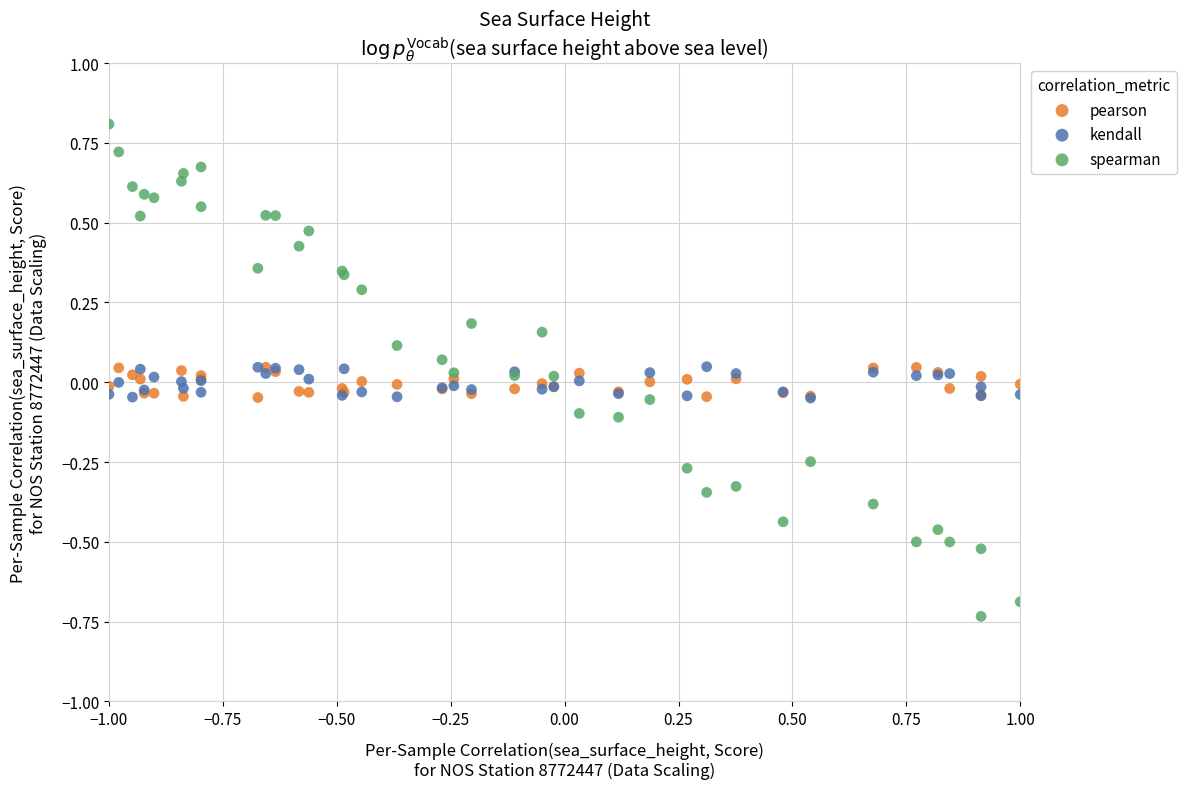

What are all the series names shown in the legend?

pearson, kendall, spearman